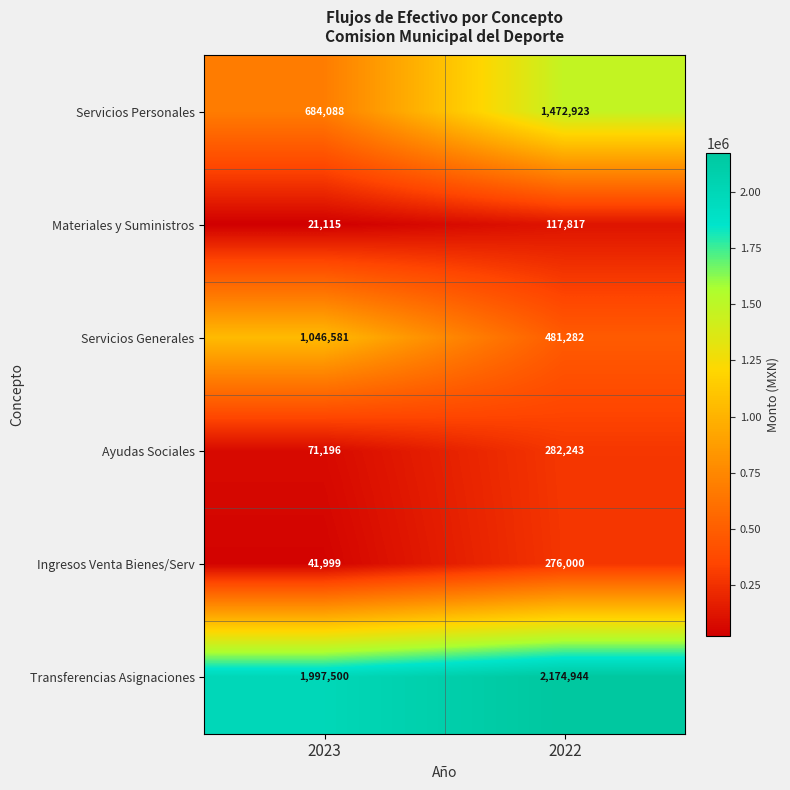

What is the spread (max minus min) of values at 2023?

1976385